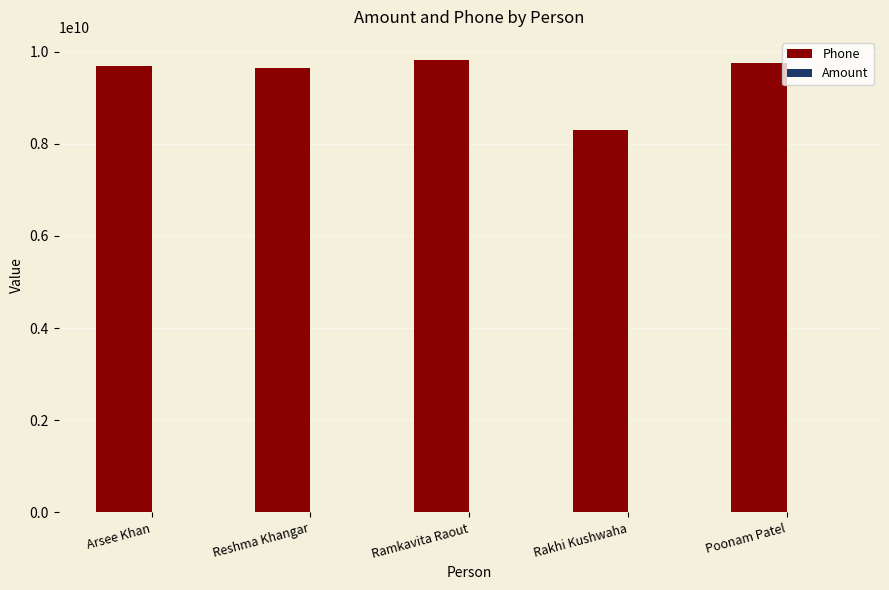

Which series has the largest total across all categories?

Phone